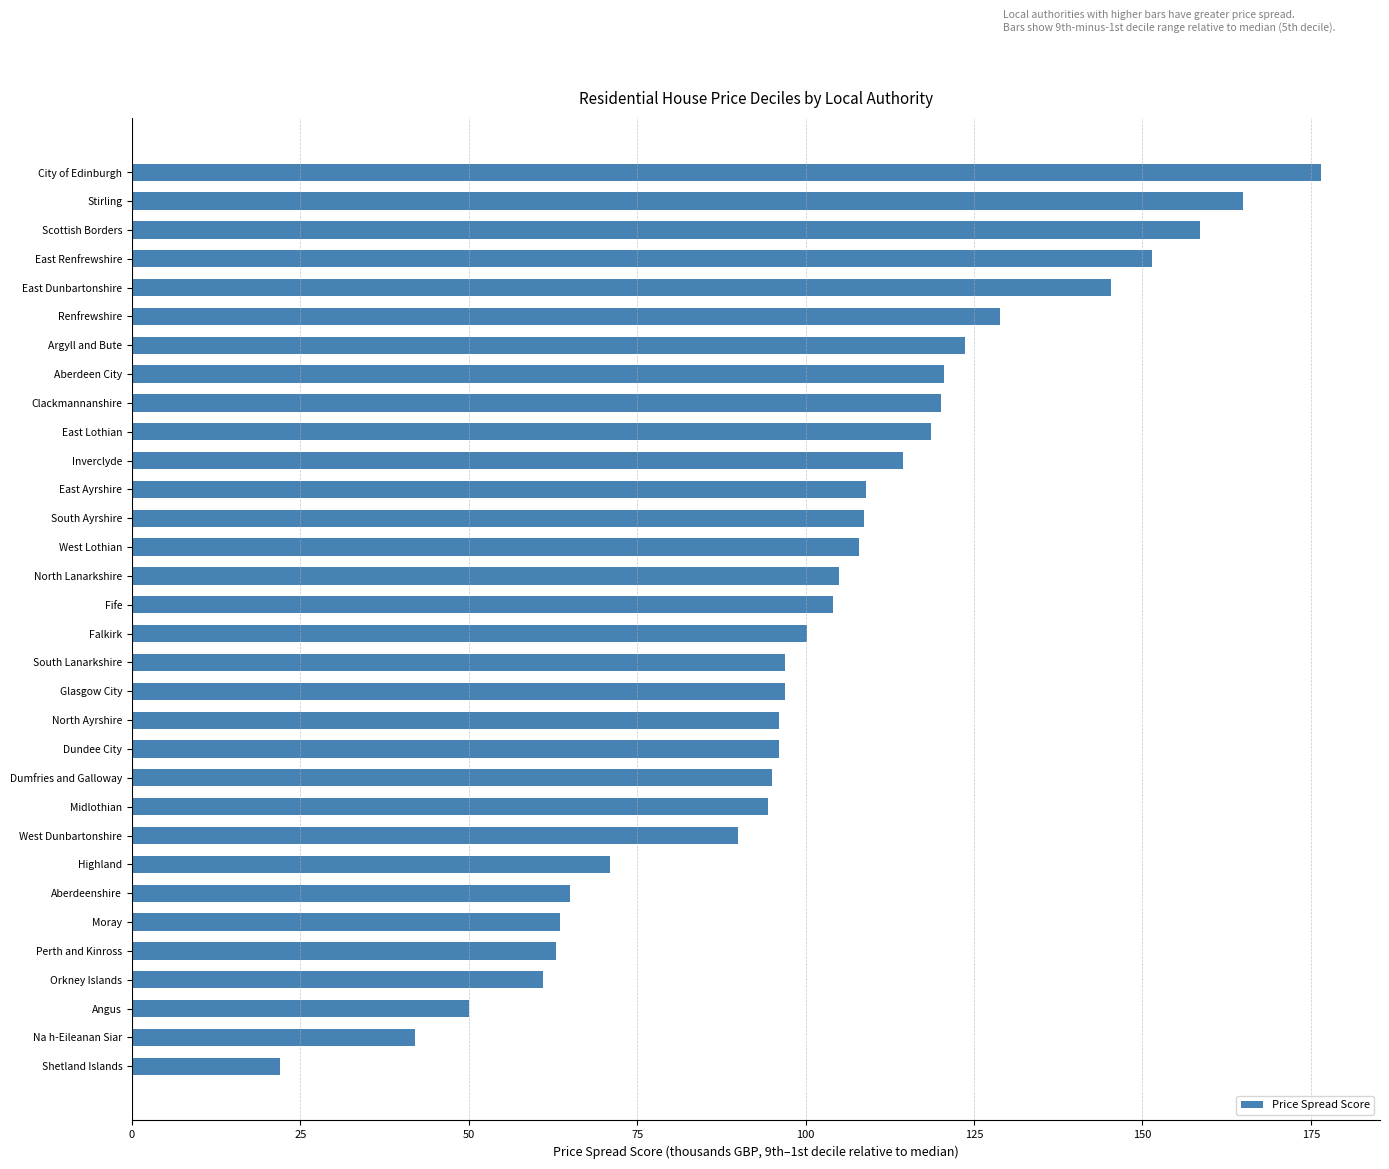

What is the approximate value at Stirling?

165.0